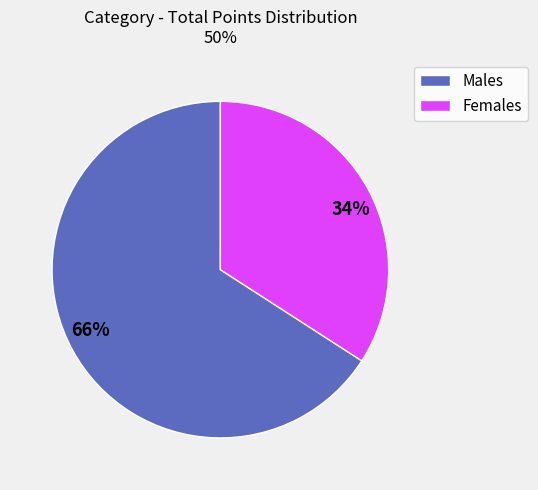

How many segments does this pie chart have?

2